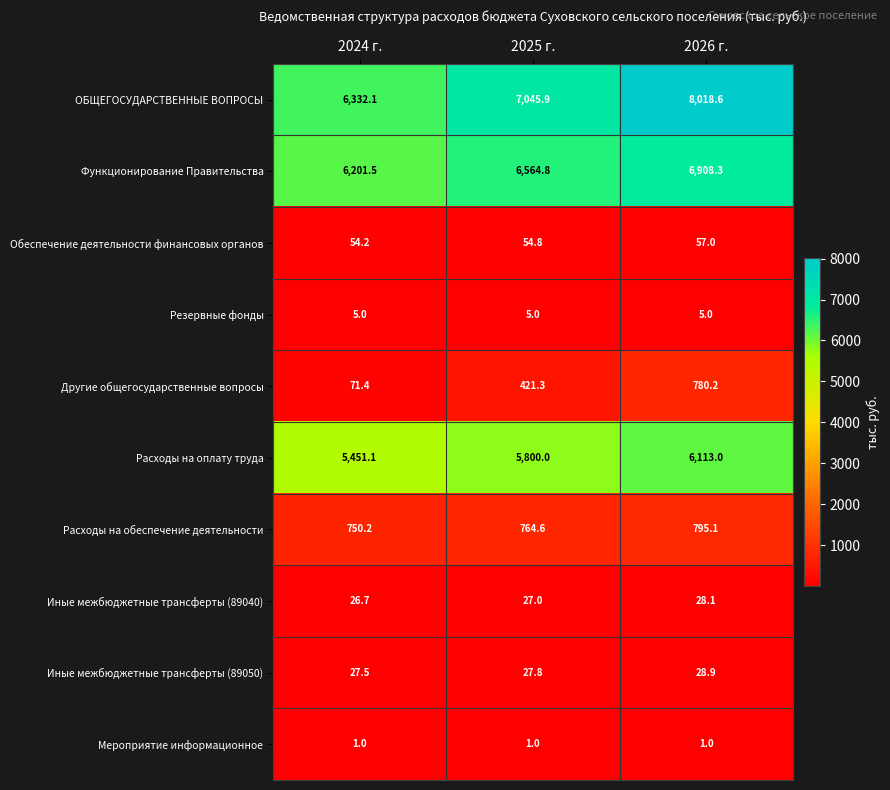

How many series are shown in this chart?

10